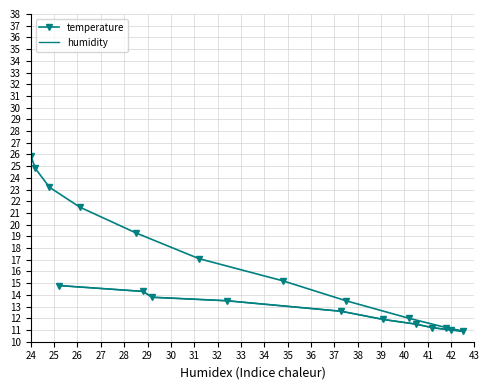

What is the minimum value for temperature?

10.9